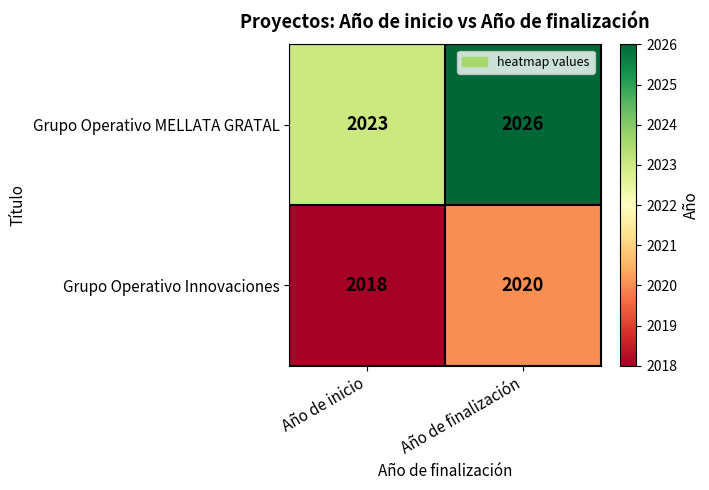

True or false: Grupo Operativo Innovaciones has a value of 3302 at Año de finalización.

False